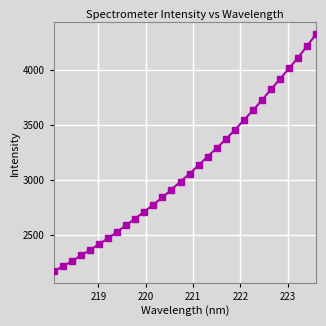

What is the average value?

3100.9